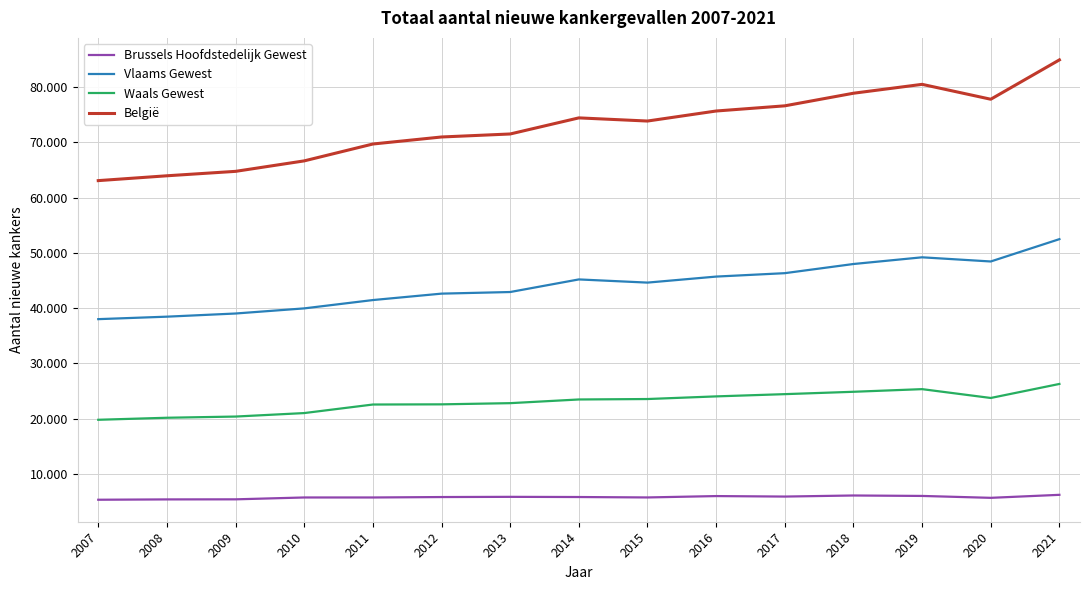

The Brussels Hoofdstedelijk Gewest series shows 1319 at 2012. True or false?

False